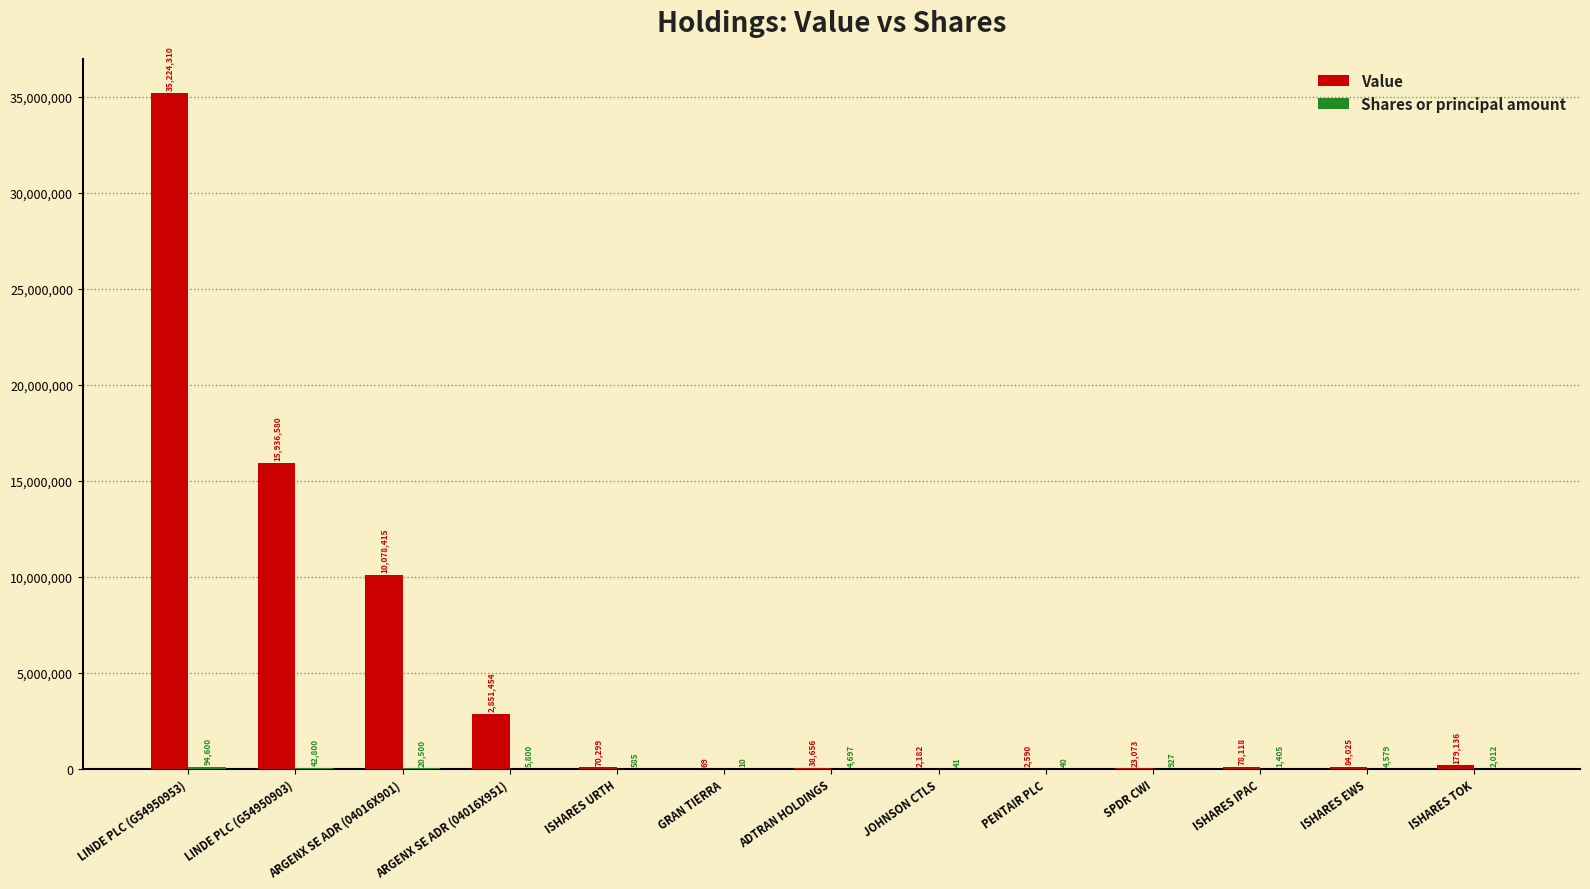

What is the total value across all series at ISHARES EWS?

88604